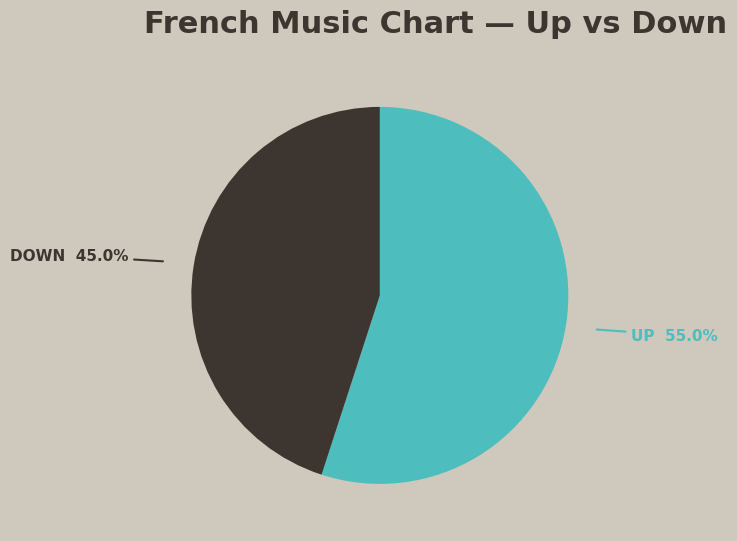

To the nearest percent, what is the difference between the largest and smallest slice percentages?

10%